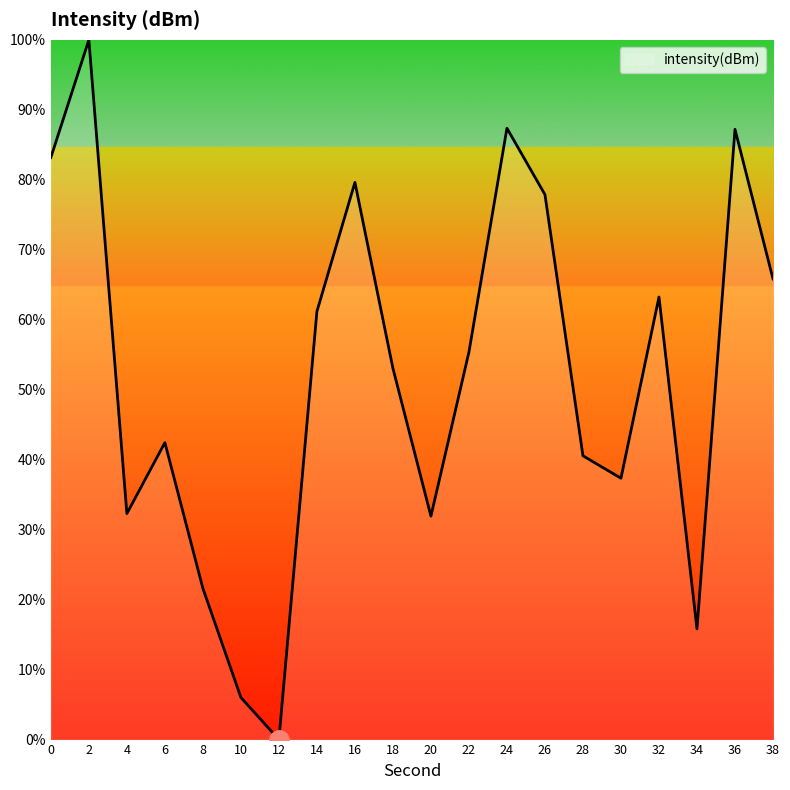

Which has a higher value, 6 or 32?

32